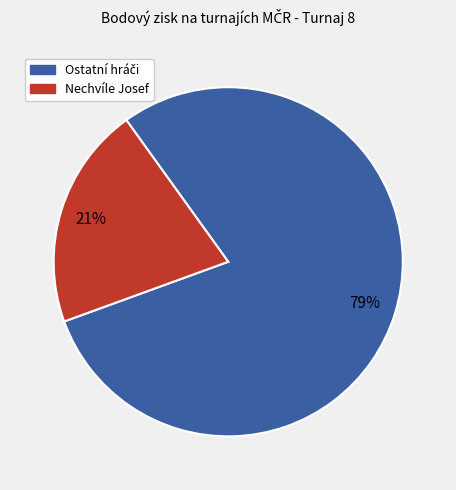

Is there any slice that represents more than half of the pie?

Yes